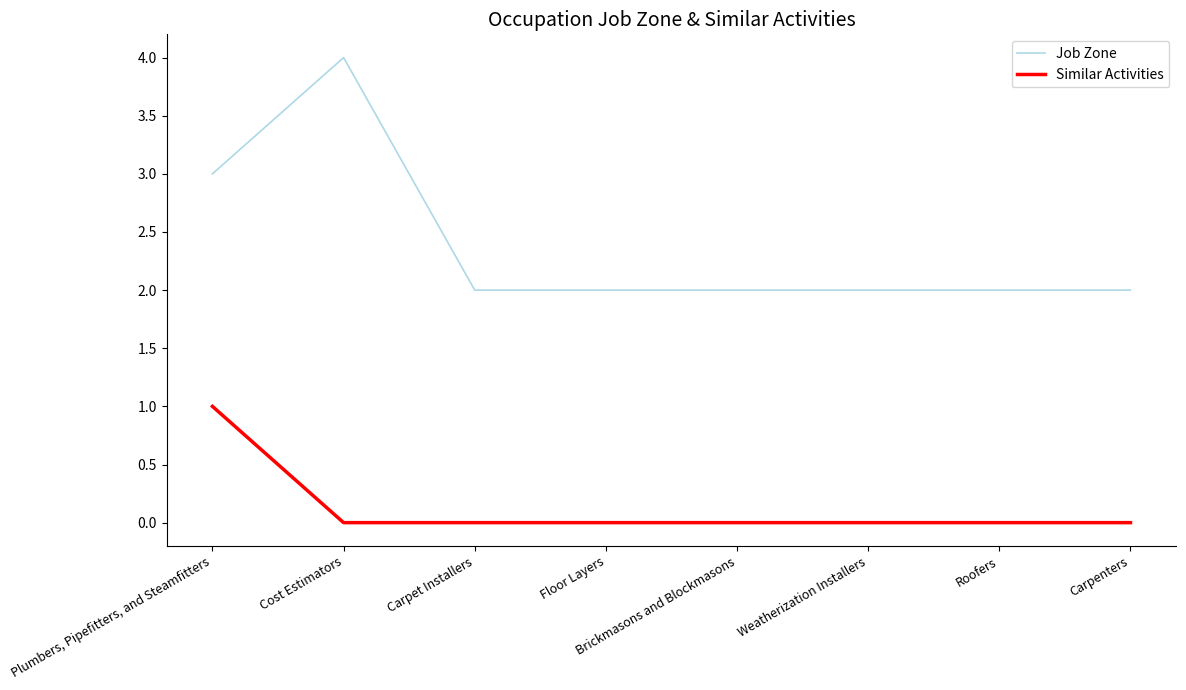

True or false: Job Zone and Similar Activities intersect in this chart.

False